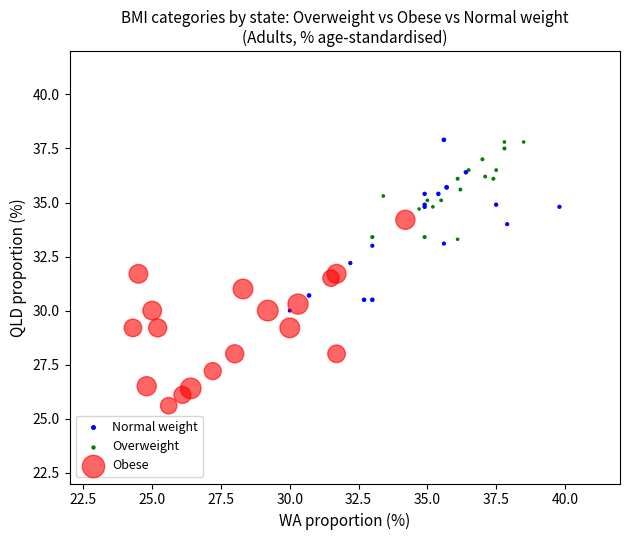

Which series contains the lowest Y value?

Obese